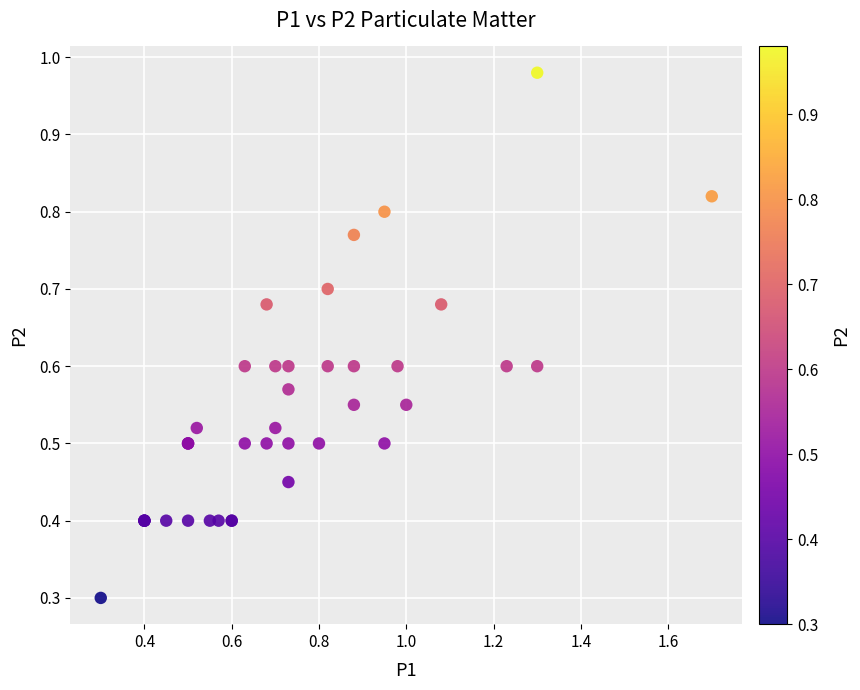

What Y value in the scatter plot is closest to 0?

0.3